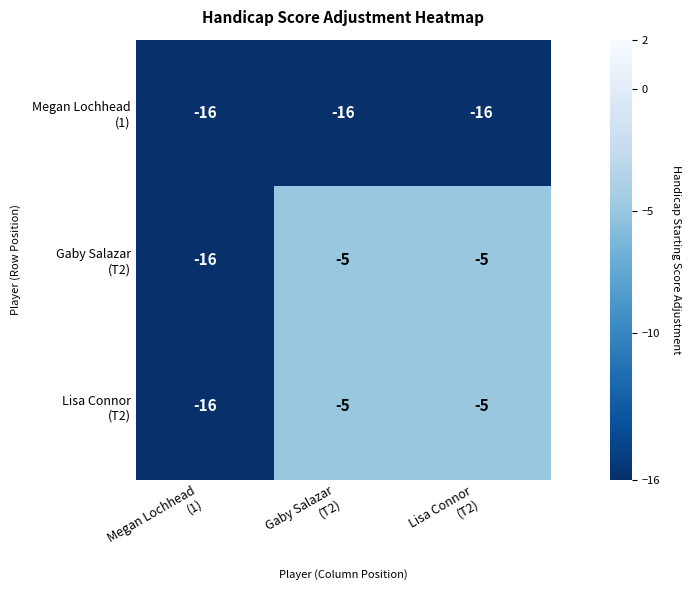

What is the greatest value displayed?

-5